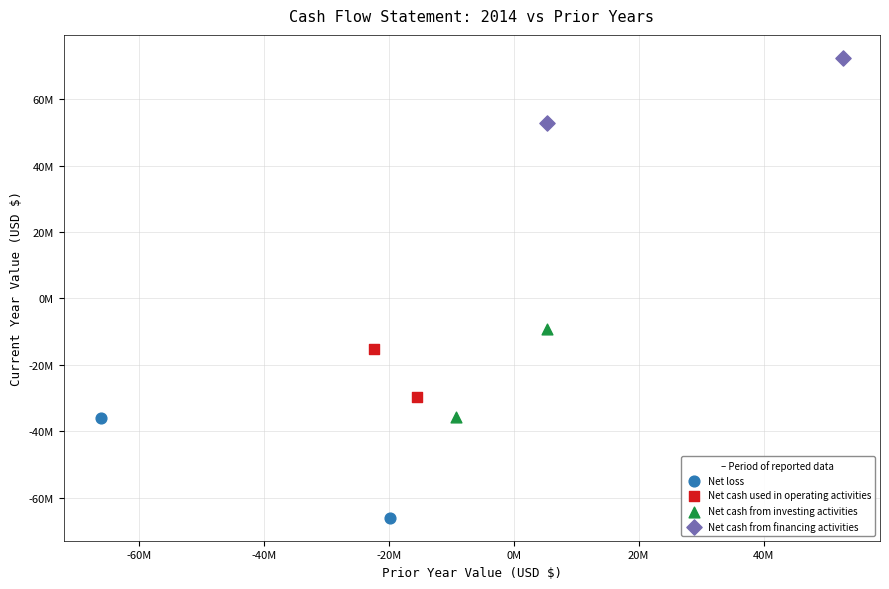

Which series reaches the maximum Y coordinate?

Net cash from financing activities